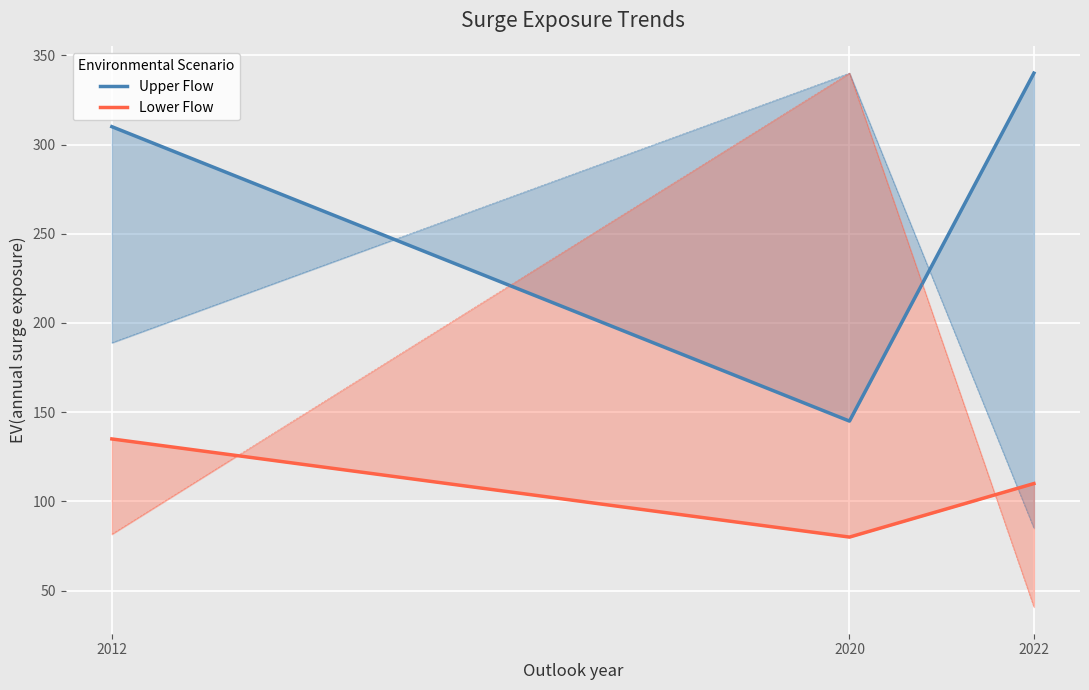

What is the value of the Upper Flow point at the 3rd from the left?

340